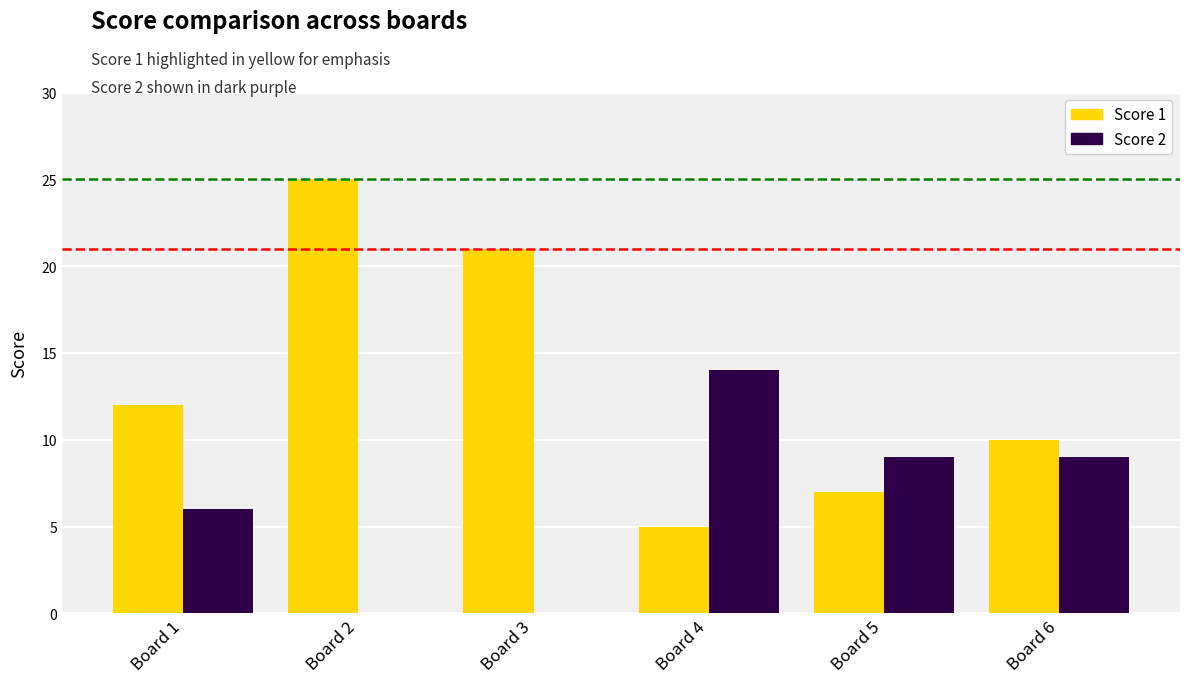

Between Board 2 and Board 4, which series saw the biggest shift?

Score 1